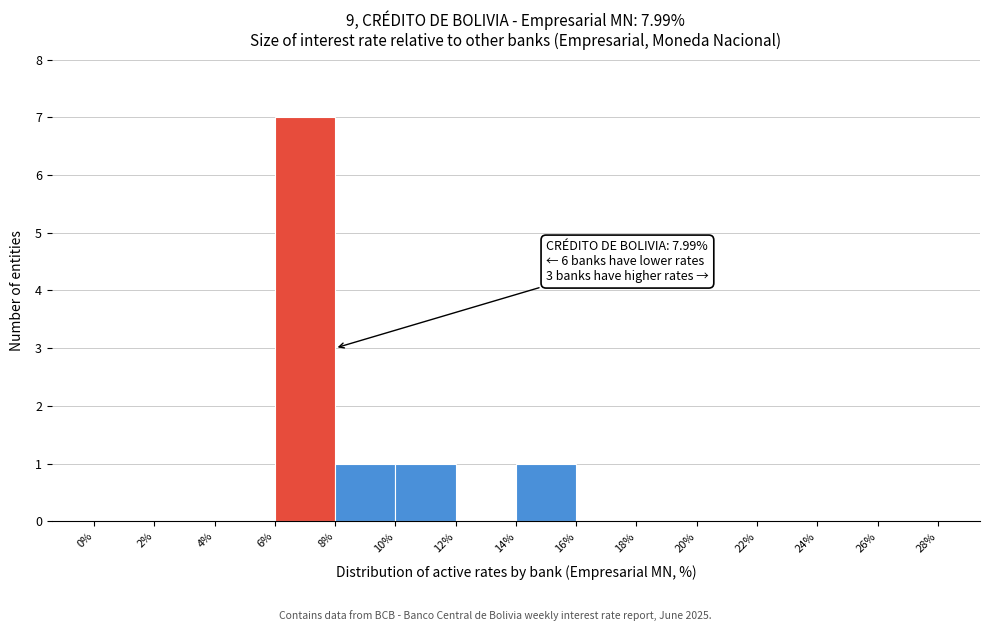

Over which range of the x-axis is the bar tallest?

6% to 8%